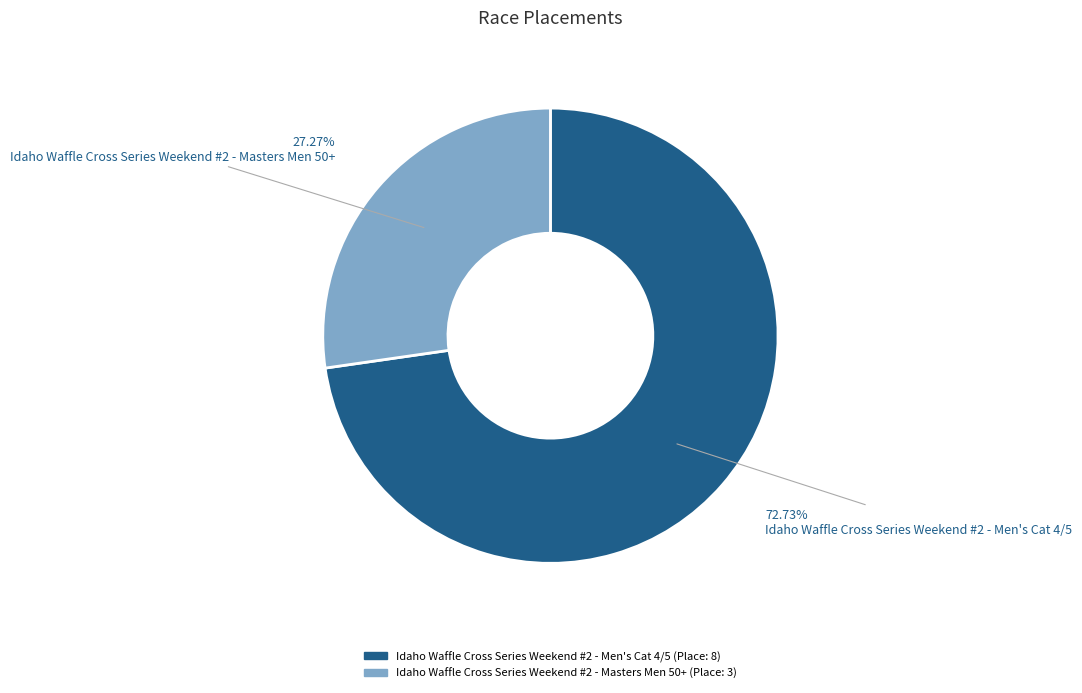

Count the number of slices in the pie.

2